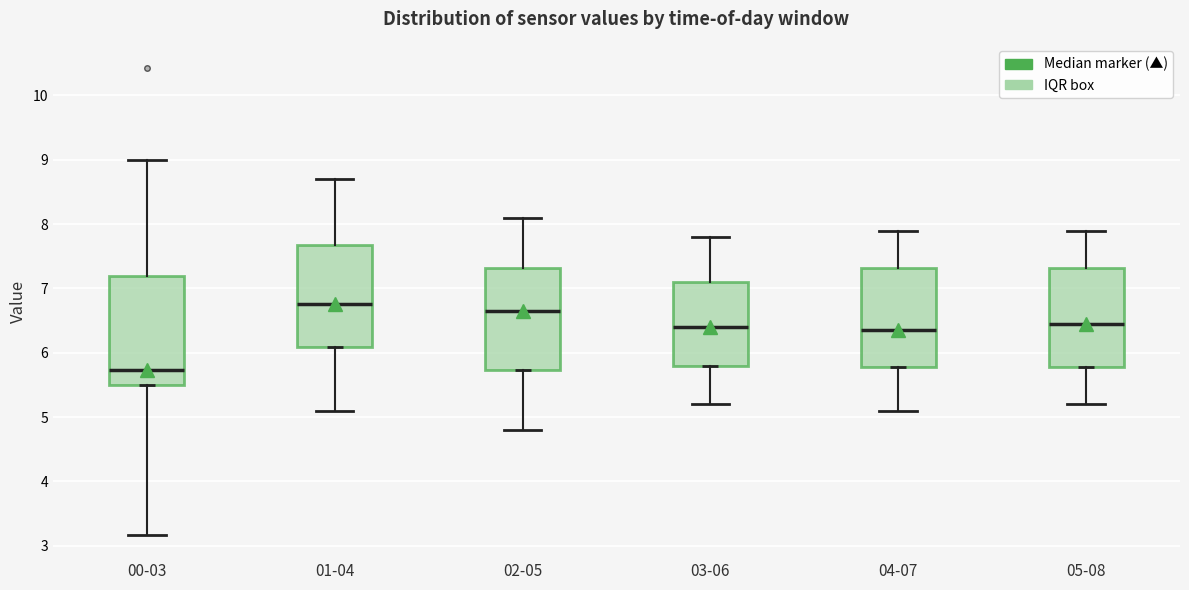

Where does the upper whisker of the box for 05-08 end on the y-axis? The values are not printed on the chart, so give them approximately, as read against the axis.

7.9